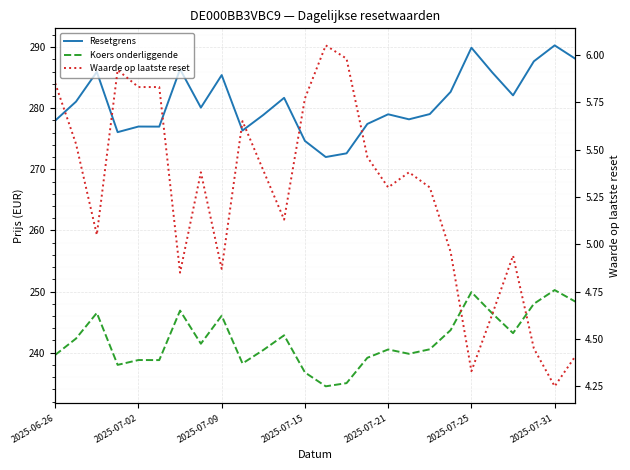

True or false: Koers onderliggende has a value of 246.5 at 2025-07-09.

True